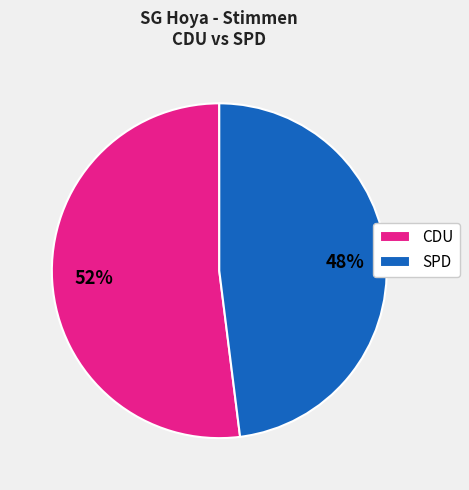

To the nearest percent, what portion does SPD represent?

48%